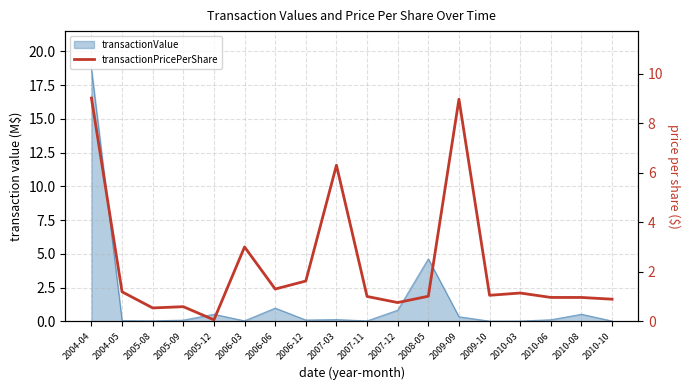

Is it true that the value at 2007-11 is 0.7?

False